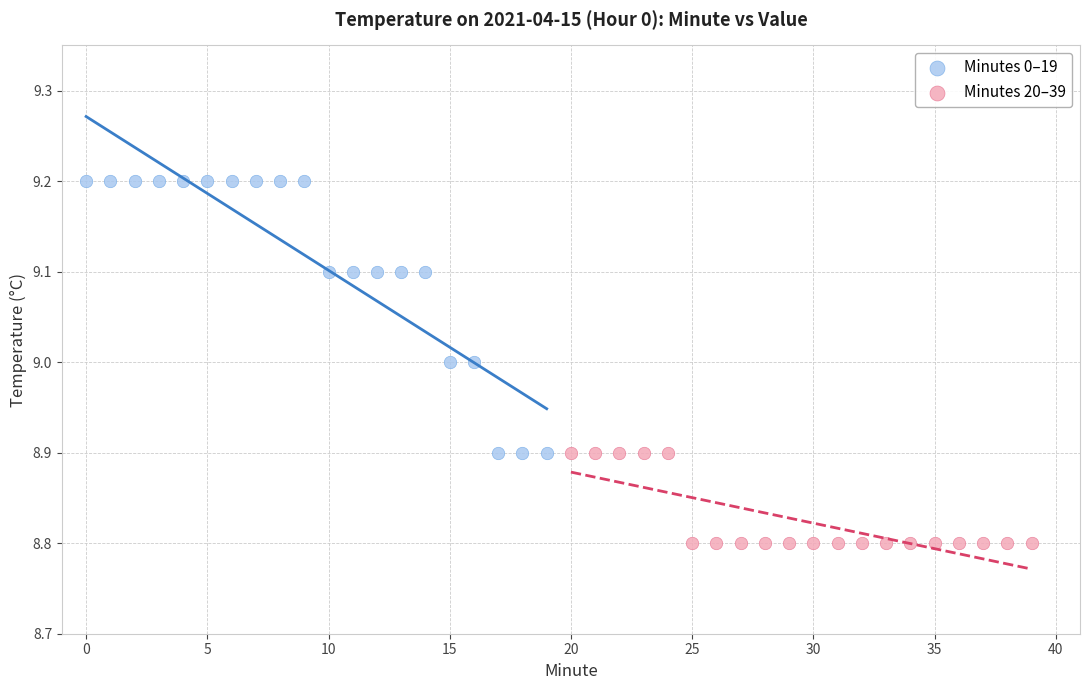

Which series has the widest spread of Y values?

Minutes 0–19